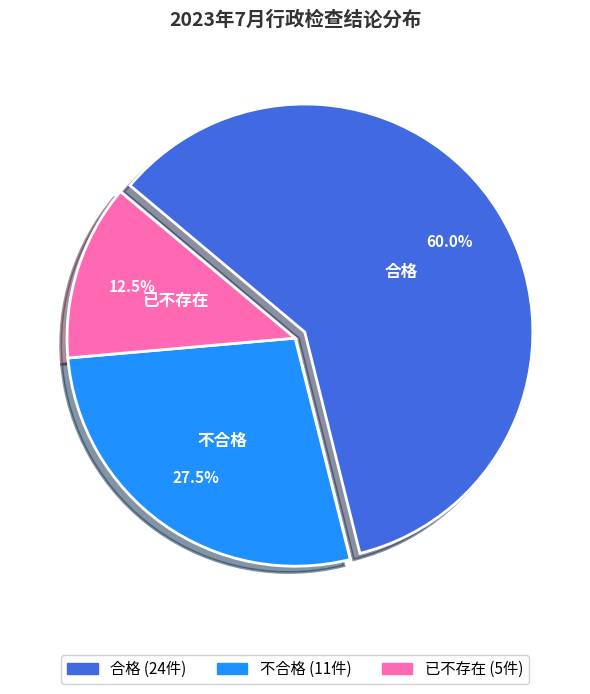

Is there a majority slice in this chart?

Yes